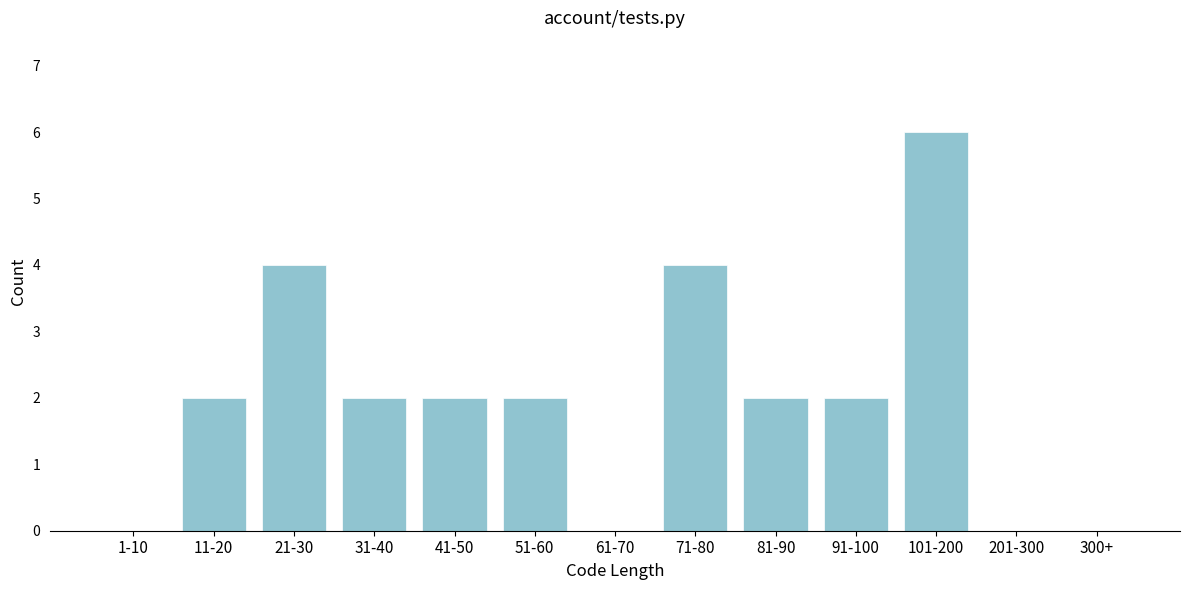

Reading left to right, what are all the values shown in this chart?

1-10=0	11-20=2	21-30=4	31-40=2	41-50=2	51-60=2	61-70=0	71-80=4	81-90=2	91-100=2	101-200=6	201-300=0	300+=0